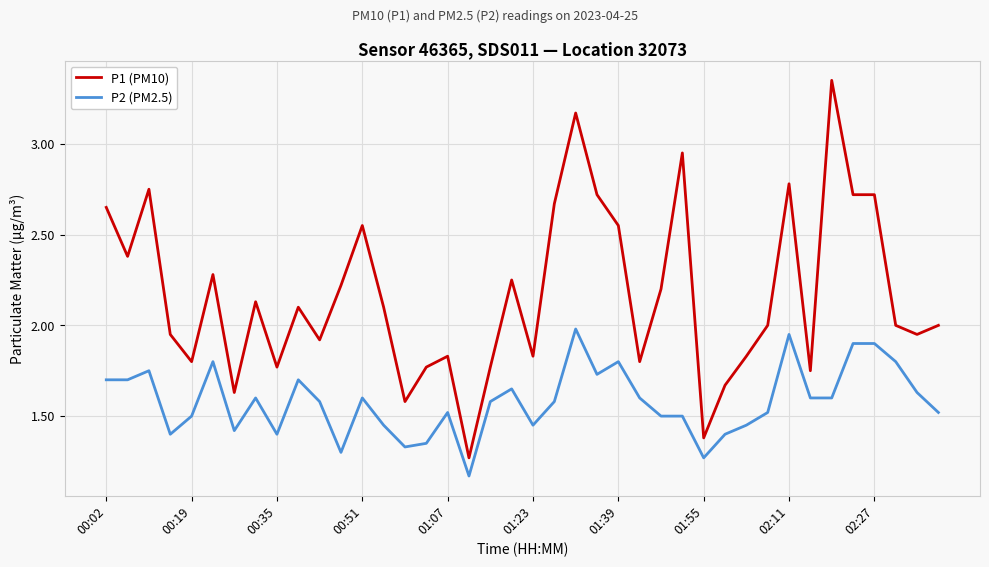

Rank the series by their average value, from lowest to highest.

P2 (PM2.5), P1 (PM10)